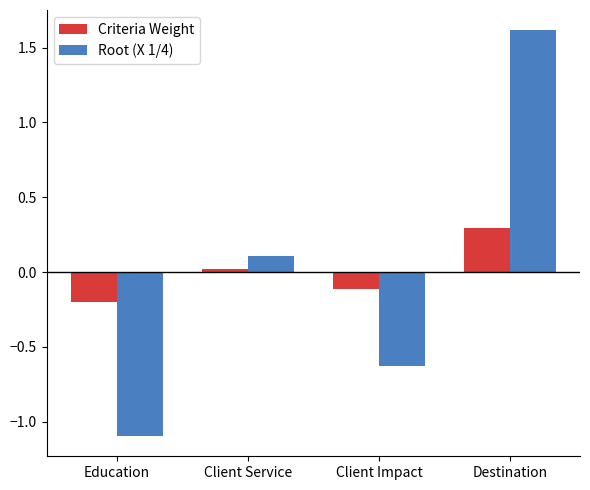

How many groups of bars are there?

4